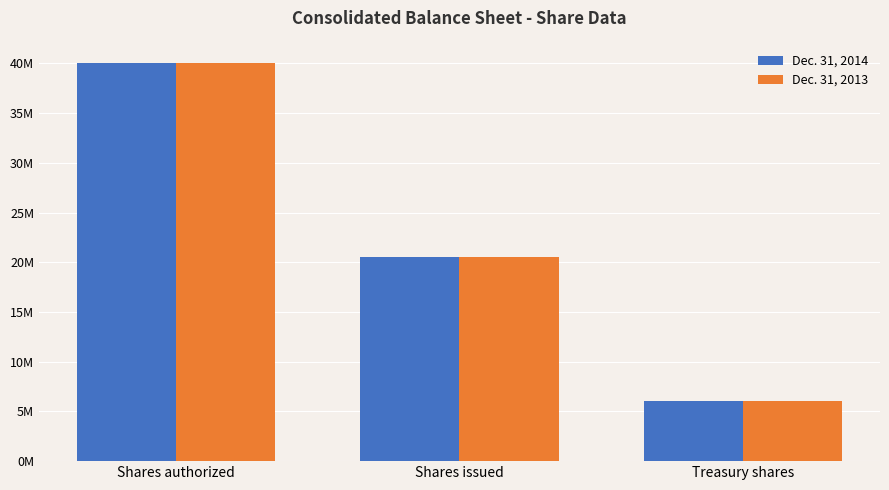

Which series has the largest total across all categories?

Dec. 31, 2013